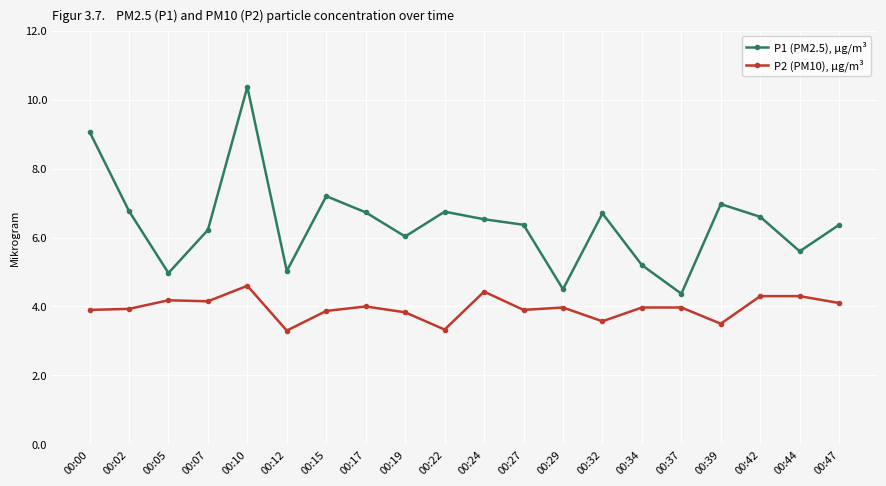

Where is the first local maximum for P1 (PM2.5), µg/m³?

00:10